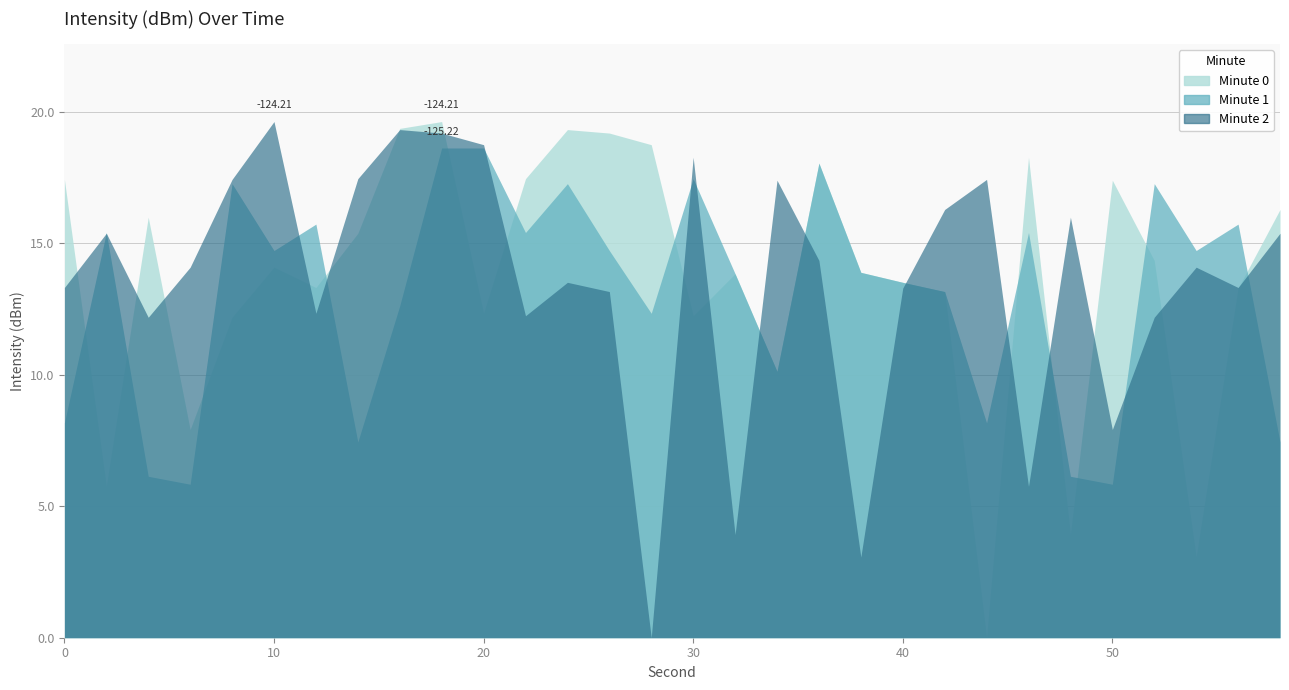

Which series has the largest total across all categories?

Minute 0